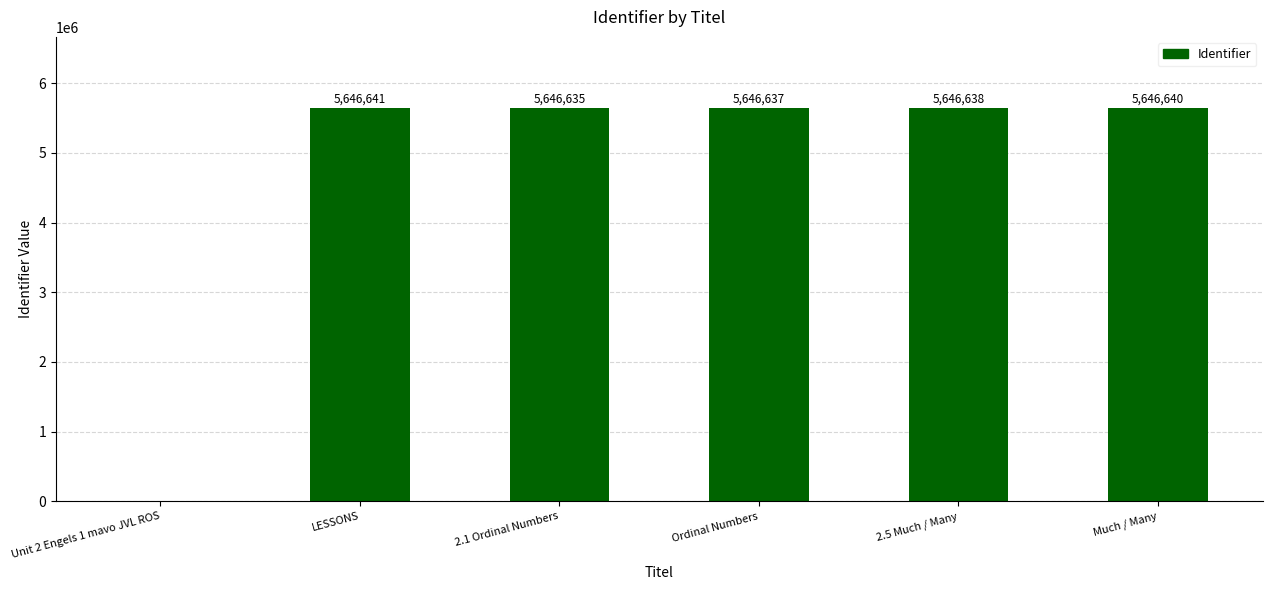

Which label corresponds to the largest value in the chart?

LESSONS